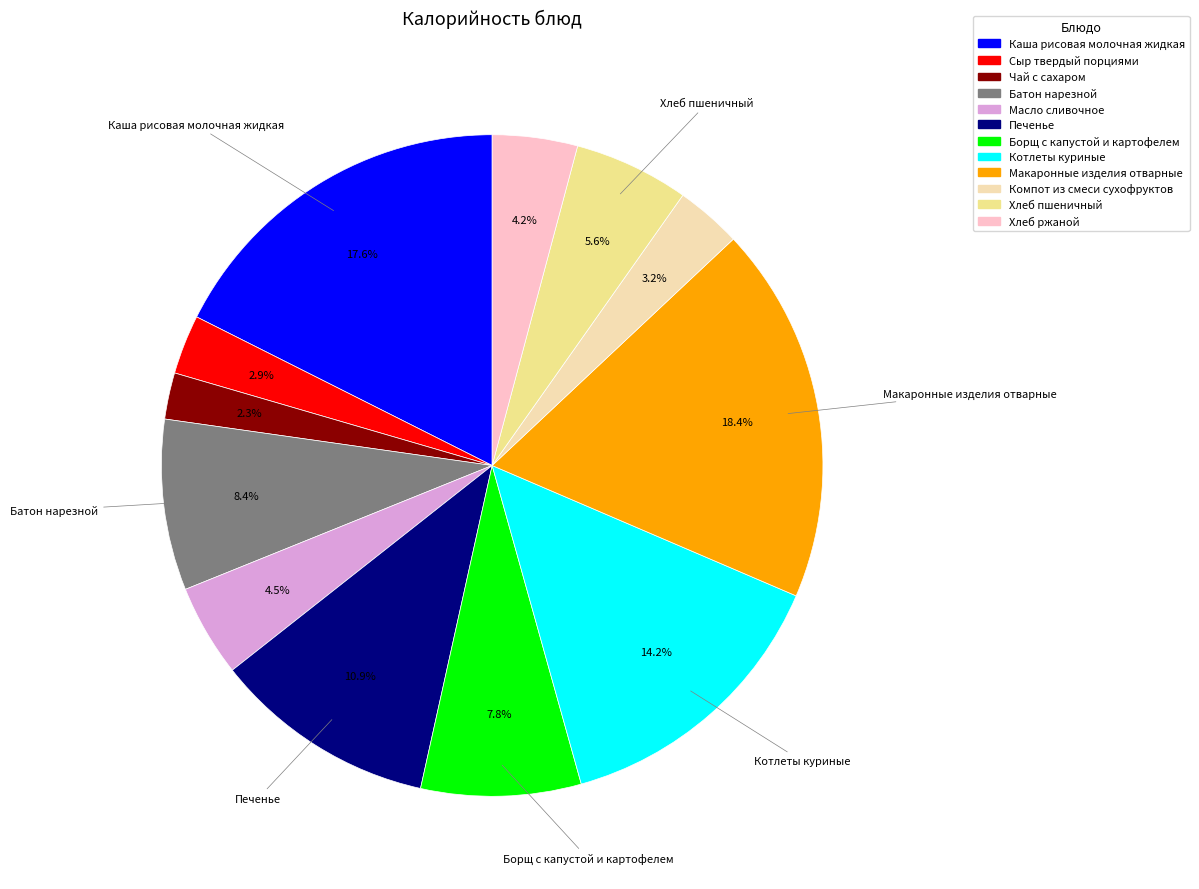

What is the ratio of the value at Чай с сахаром to the value at Компот из смеси сухофруктов?

0.7